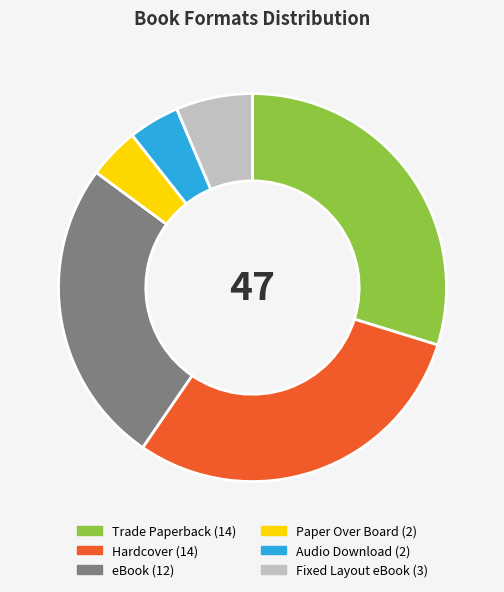

Is it true that Paper Over Board is 4% of the pie?

True